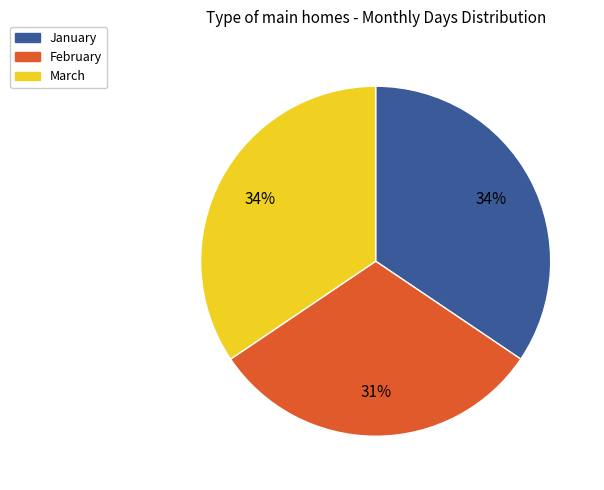

True or false: January accounts for 34% of the total.

True